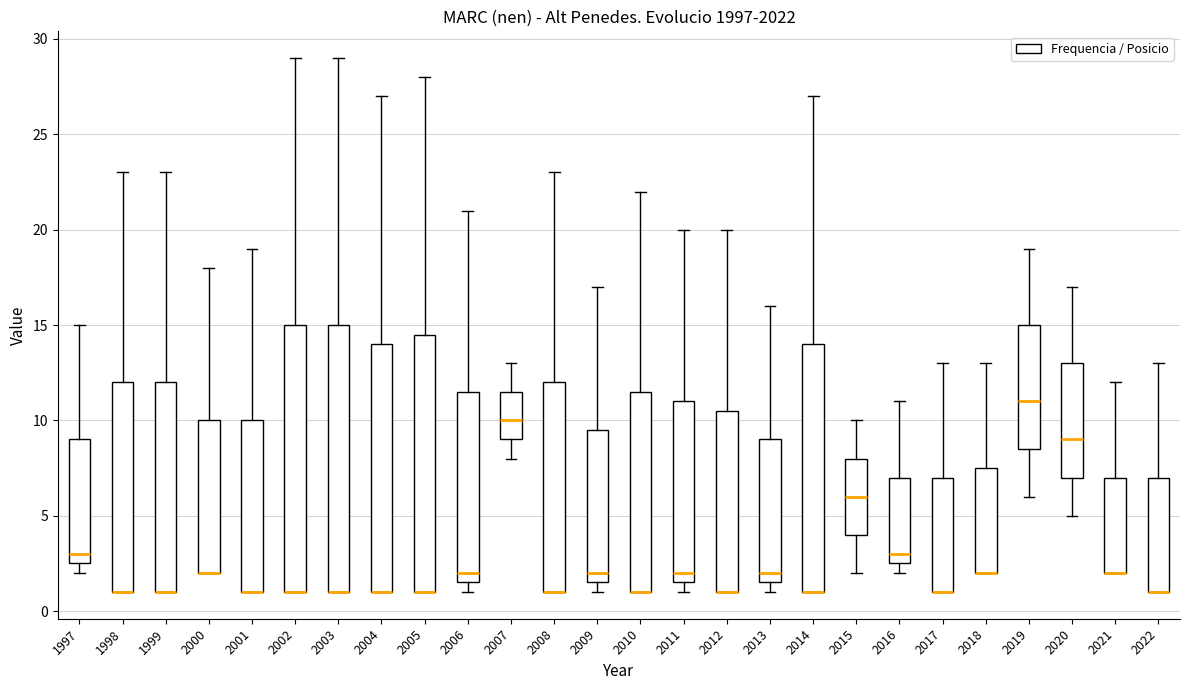

Reading left to right, transcribe this box plot: for each box, give where its median line is, the range the box spans, and where its two whiskers end, as read against the y-axis. The values are not printed on the chart, so give them approximately, as read against the axis.

1997: median 3.0, box 2.5 to 9.0, whiskers 2.0 to 15.0
1998: median 1.0 (drawn on the box's lower edge), box 1.0 to 12.0, whiskers 1.0 to 23.0
1999: median 1.0 (drawn on the box's lower edge), box 1.0 to 12.0, whiskers 1.0 to 23.0
2000: median 2.0 (drawn on the box's lower edge), box 2.0 to 10.0, whiskers 2.0 to 18.0
2001: median 1.0 (drawn on the box's lower edge), box 1.0 to 10.0, whiskers 1.0 to 19.0
2002: median 1.0 (drawn on the box's lower edge), box 1.0 to 15.0, whiskers 1.0 to 29.0
2003: median 1.0 (drawn on the box's lower edge), box 1.0 to 15.0, whiskers 1.0 to 29.0
2004: median 1.0 (drawn on the box's lower edge), box 1.0 to 14.0, whiskers 1.0 to 27.0
2005: median 1.0 (drawn on the box's lower edge), box 1.0 to 14.5, whiskers 1.0 to 28.0
2006: median 2.0, box 1.5 to 11.5, whiskers 1.0 to 21.0
2007: median 10.0, box 9.0 to 11.5, whiskers 8.0 to 13.0
2008: median 1.0 (drawn on the box's lower edge), box 1.0 to 12.0, whiskers 1.0 to 23.0
2009: median 2.0, box 1.5 to 9.5, whiskers 1.0 to 17.0
2010: median 1.0 (drawn on the box's lower edge), box 1.0 to 11.5, whiskers 1.0 to 22.0
2011: median 2.0, box 1.5 to 11.0, whiskers 1.0 to 20.0
2012: median 1.0 (drawn on the box's lower edge), box 1.0 to 10.5, whiskers 1.0 to 20.0
2013: median 2.0, box 1.5 to 9.0, whiskers 1.0 to 16.0
2014: median 1.0 (drawn on the box's lower edge), box 1.0 to 14.0, whiskers 1.0 to 27.0
2015: median 6.0, box 4.0 to 8.0, whiskers 2.0 to 10.0
2016: median 3.0, box 2.5 to 7.0, whiskers 2.0 to 11.0
2017: median 1.0 (drawn on the box's lower edge), box 1.0 to 7.0, whiskers 1.0 to 13.0
2018: median 2.0 (drawn on the box's lower edge), box 2.0 to 7.5, whiskers 2.0 to 13.0
2019: median 11.0, box 8.5 to 15.0, whiskers 6.0 to 19.0
2020: median 9.0, box 7.0 to 13.0, whiskers 5.0 to 17.0
2021: median 2.0 (drawn on the box's lower edge), box 2.0 to 7.0, whiskers 2.0 to 12.0
2022: median 1.0 (drawn on the box's lower edge), box 1.0 to 7.0, whiskers 1.0 to 13.0